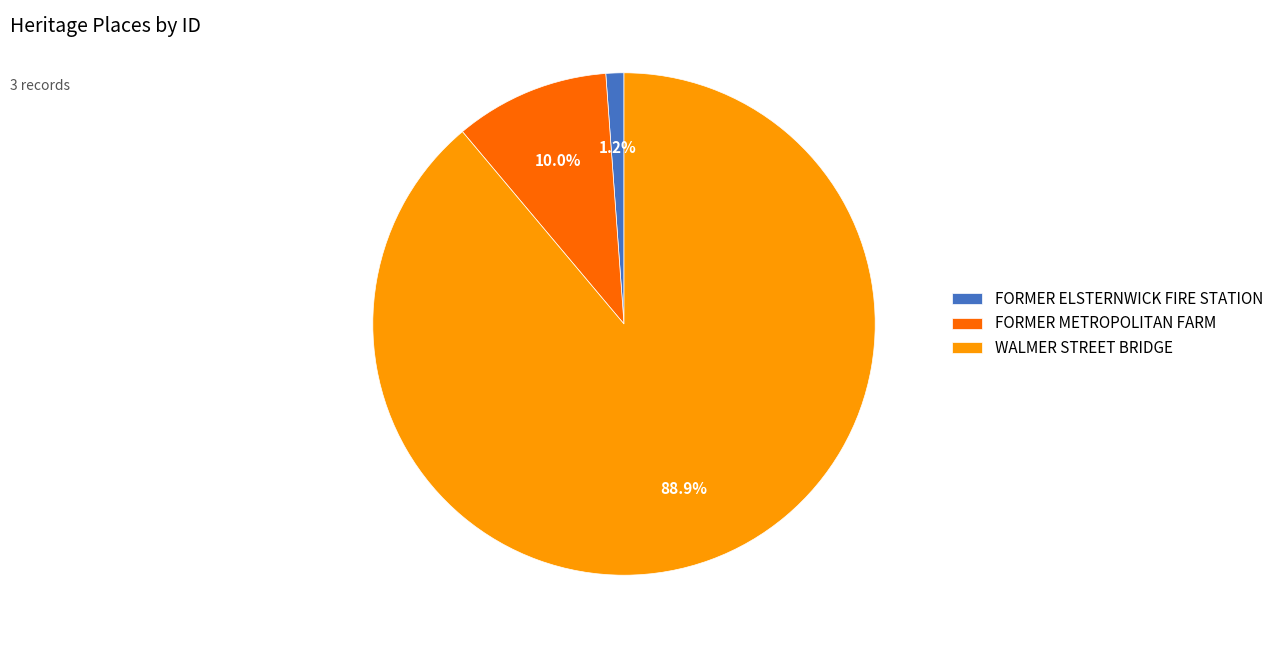

Is there any slice that represents more than half of the pie?

Yes